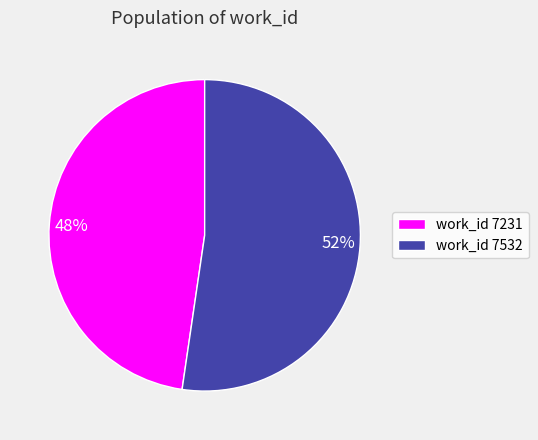

Does any single category account for the majority?

Yes